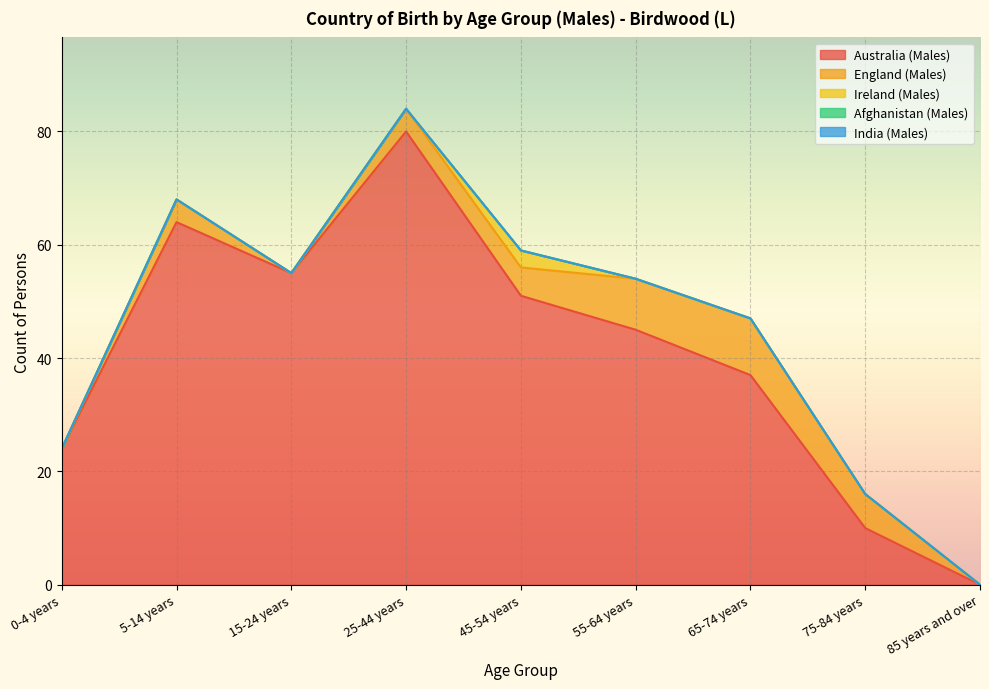

Does the chart display data point markers on the line(s)?

No